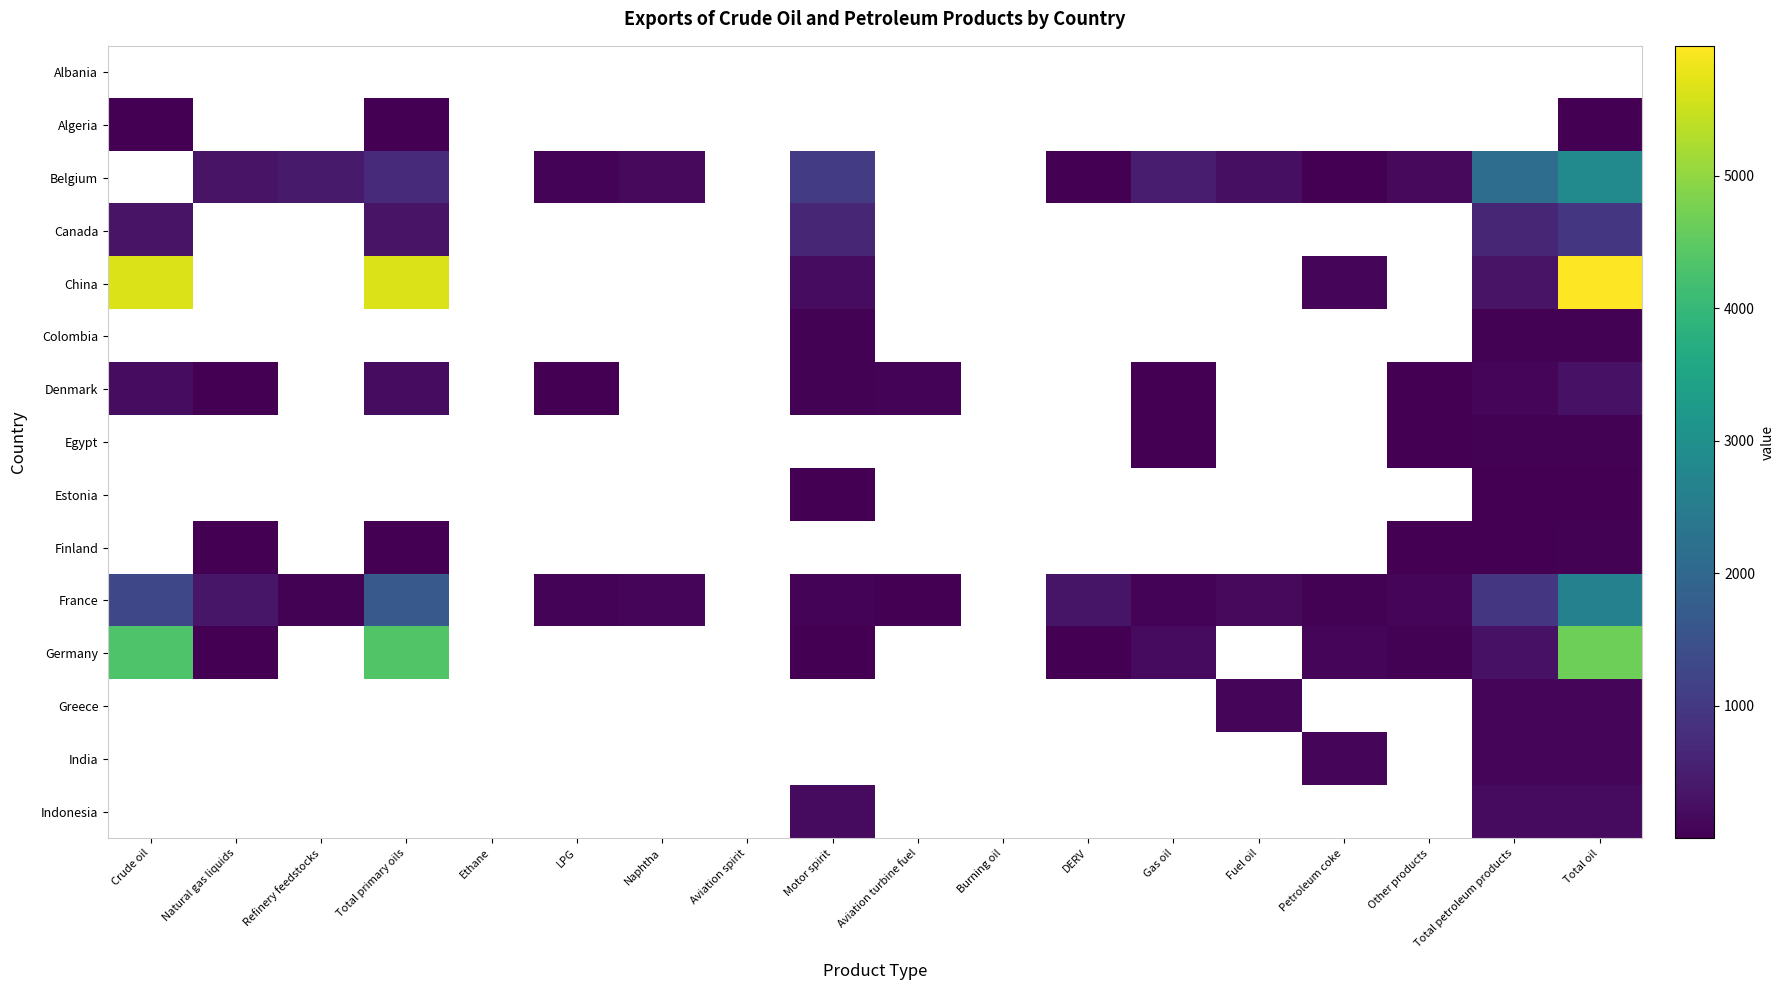

What is the greatest value displayed?

5981.0